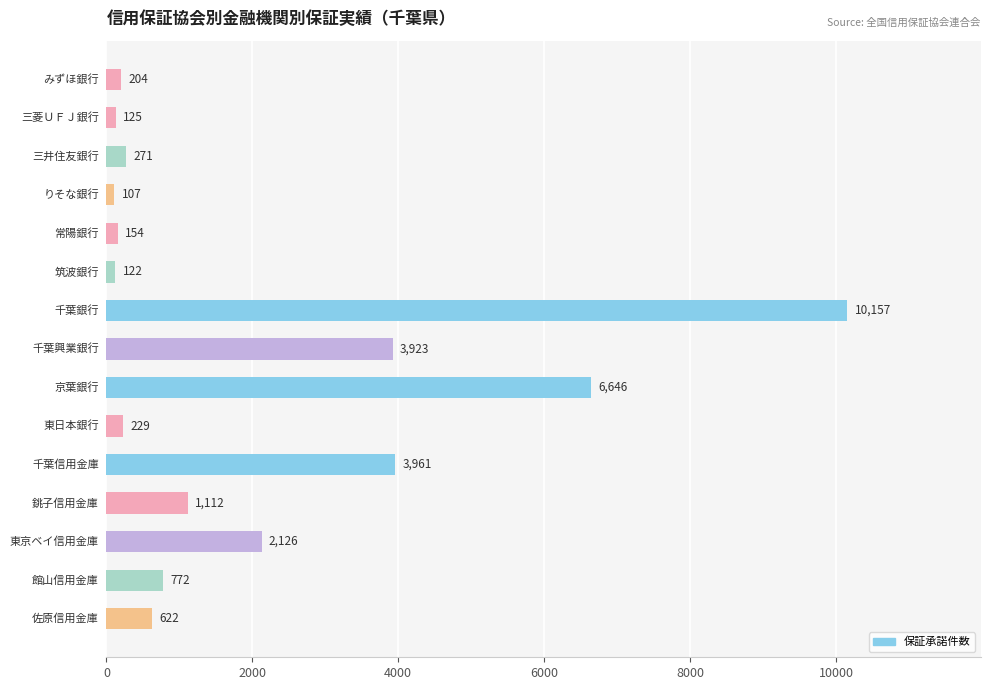

What is the sum of all values?

30531